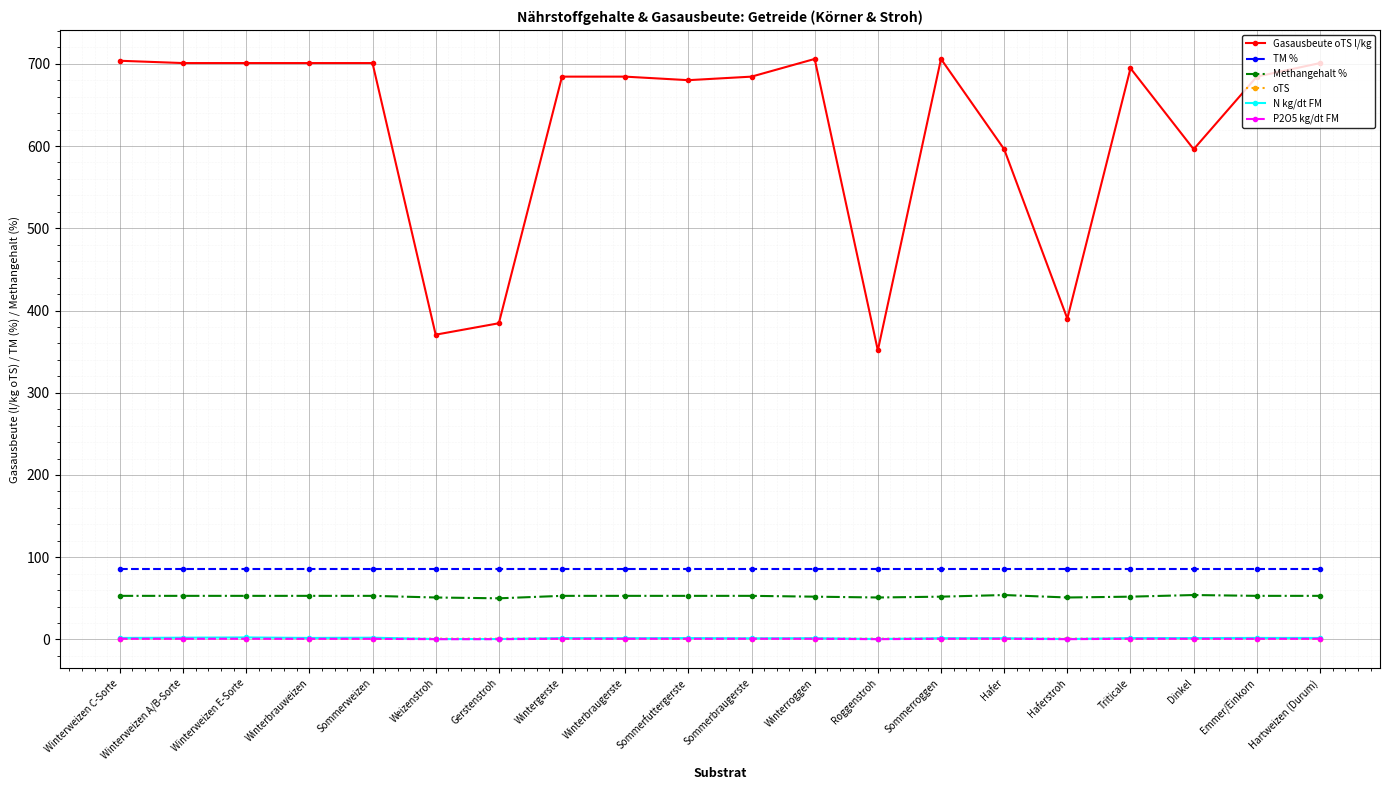

Is the value of Gasausbeute oTS l/kg at Sommerroggen greater than the value of P2O5 kg/dt FM at Sommerroggen?

Yes